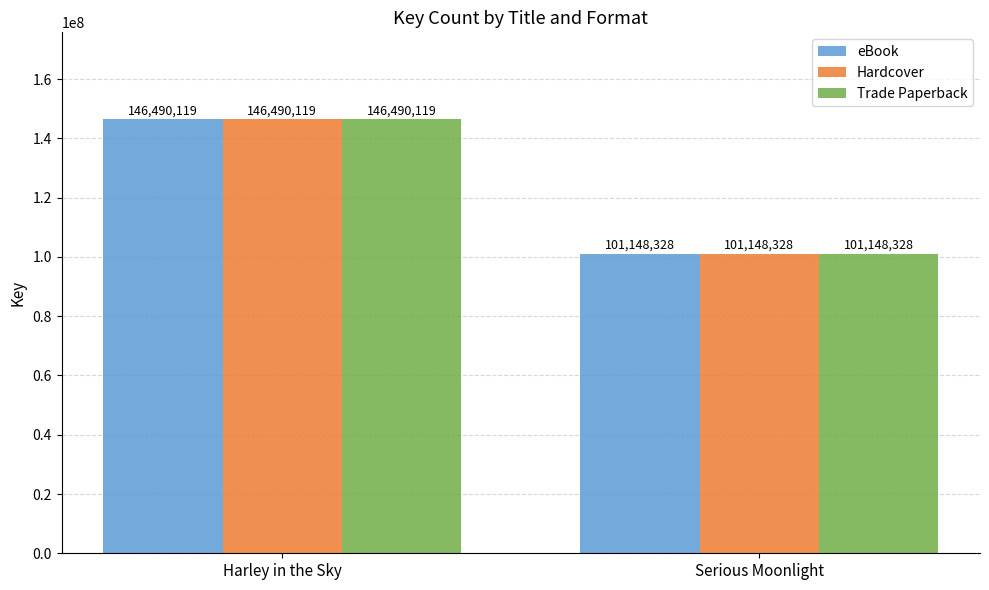

At which category is the sum across all series the highest?

Harley in the Sky